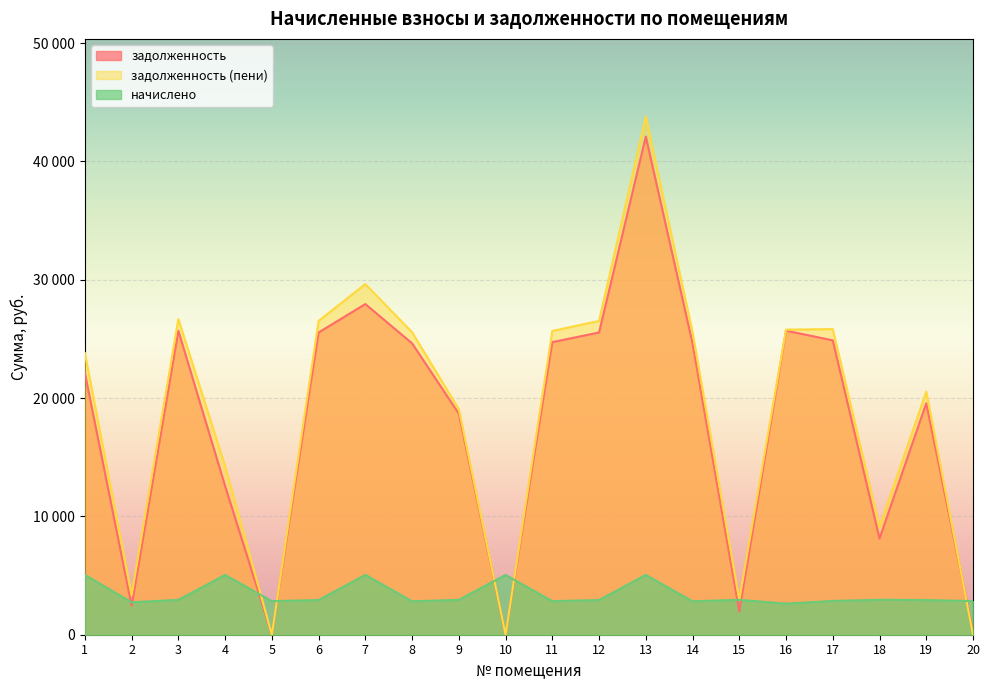

What is the average value of the начислено series?

3414.0